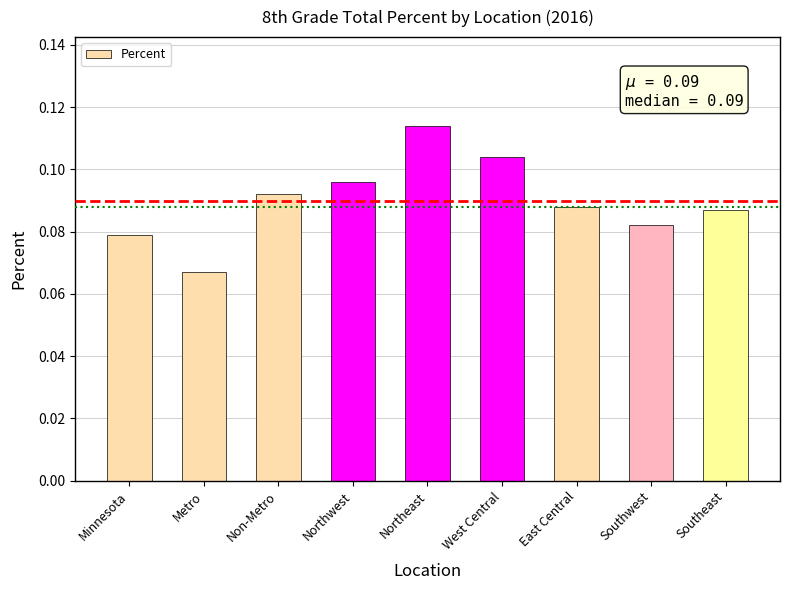

Which category has the highest value across all series?

Northeast